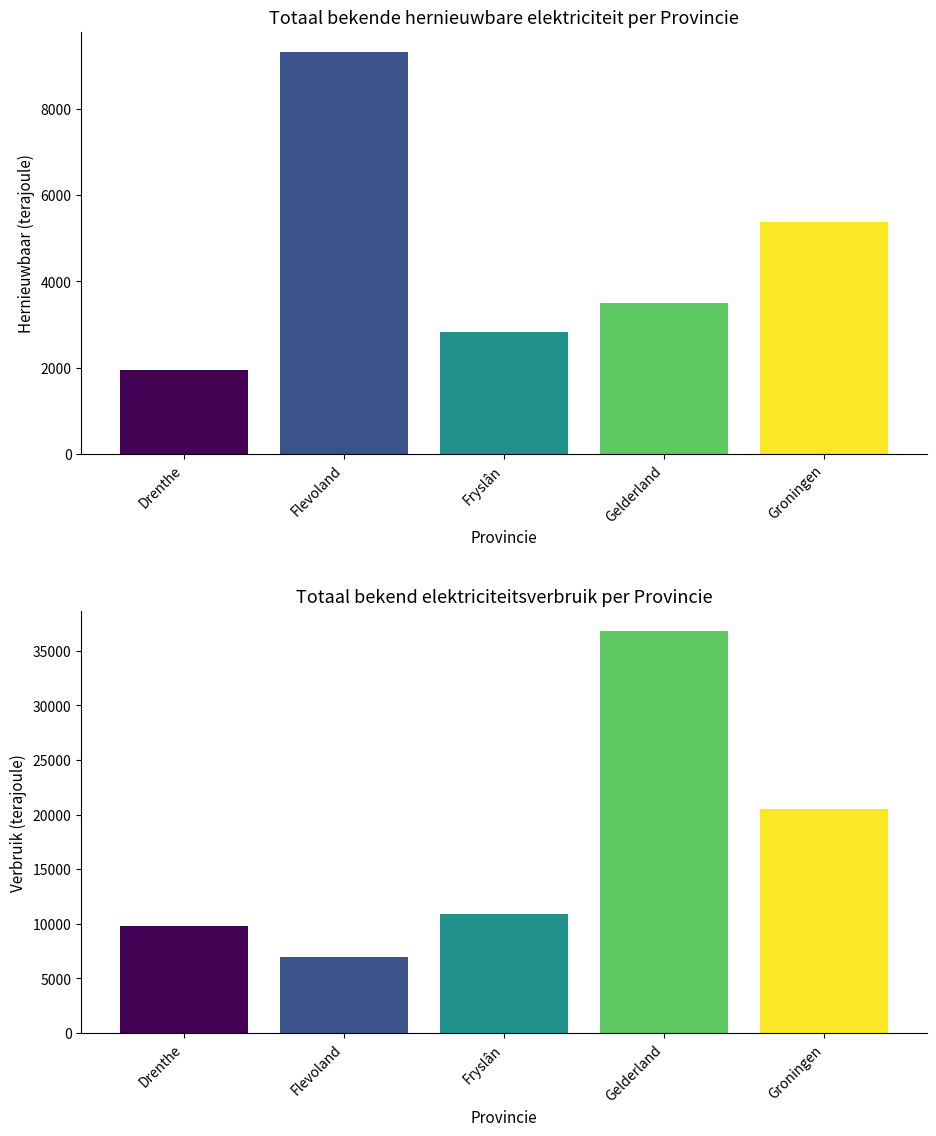

At how many categories does at least one series exceed 10974?

2